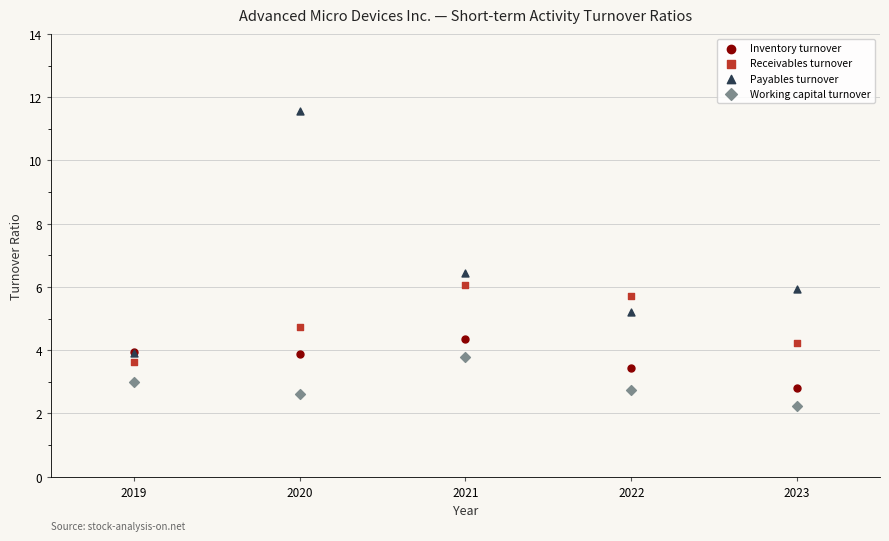

Which series contains the highest Y value?

Payables turnover